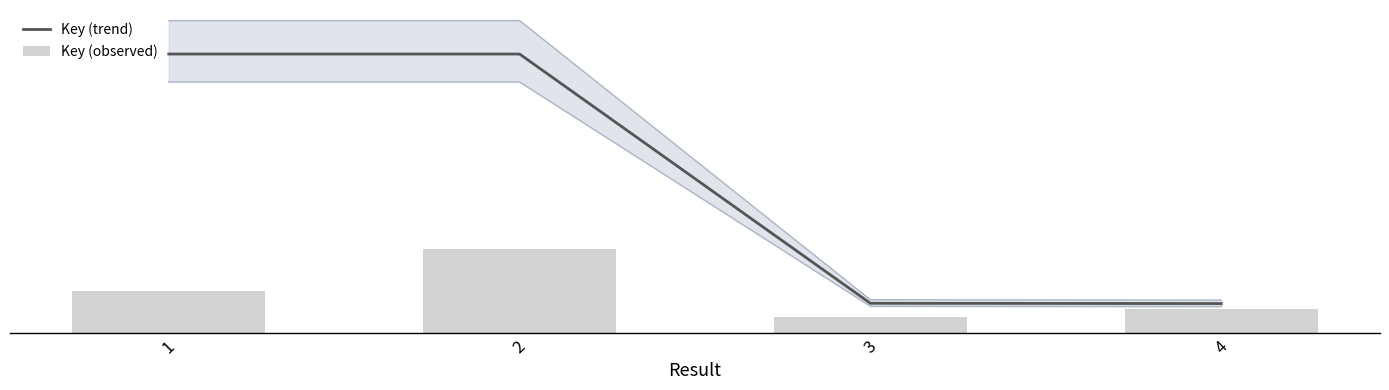

At which category is the sum across all series the highest?

2